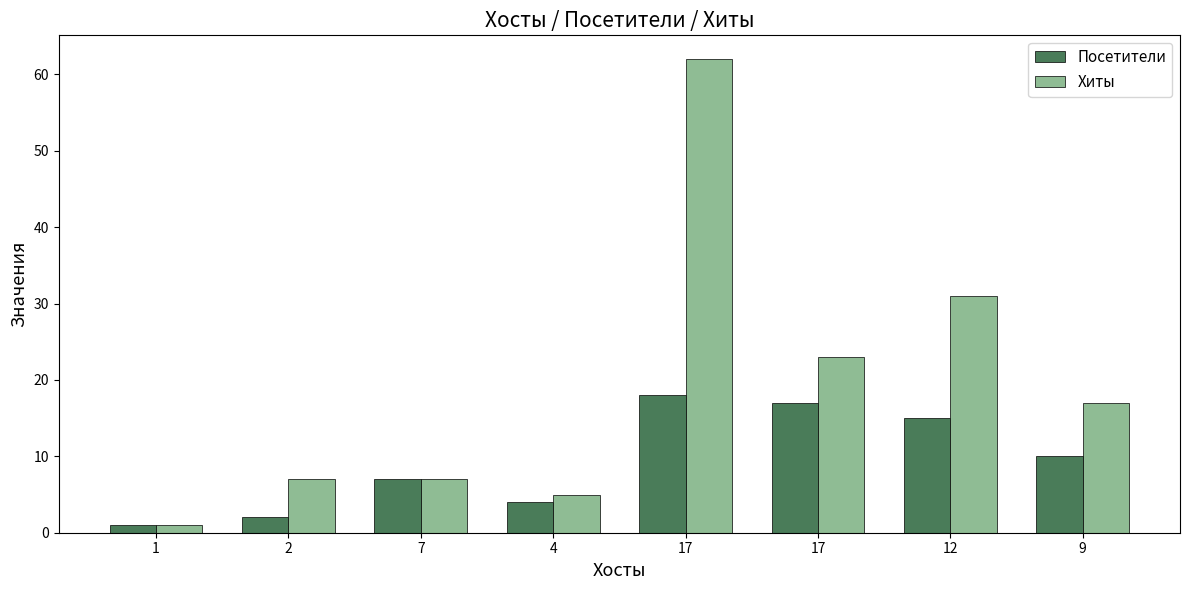

How many values in the Хиты series are below 17?

4